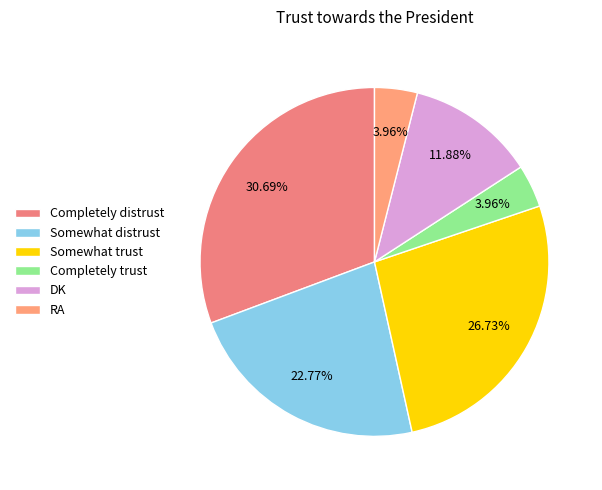

What is the largest slice in the pie chart?

Completely distrust